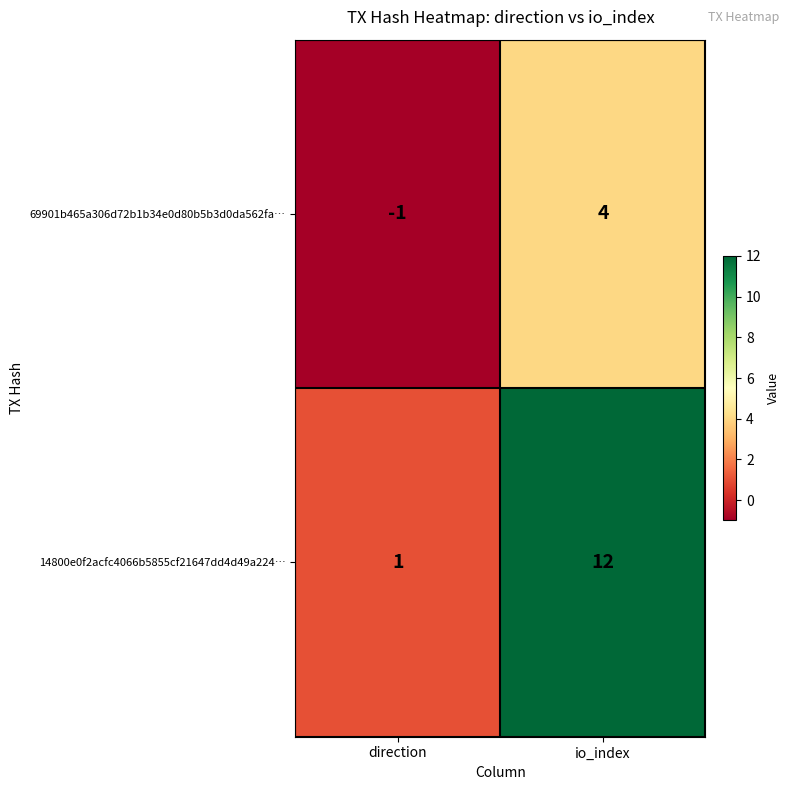

At which category is the sum across all series the highest?

io_index